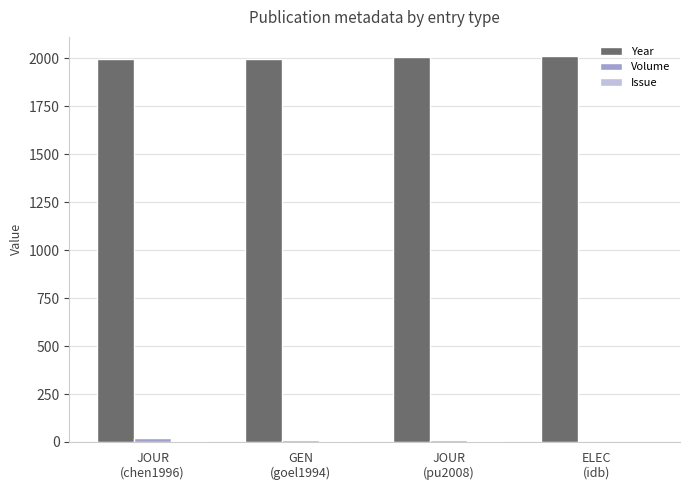

What is the sum of all Volume values?

40